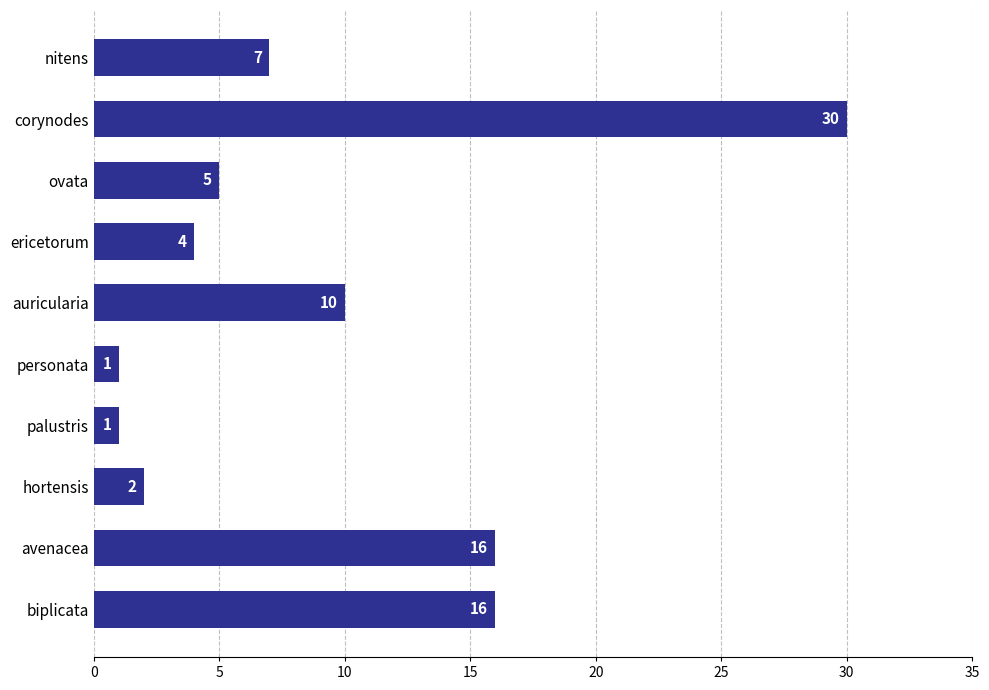

The value at biplicata is 8. True or false?

False